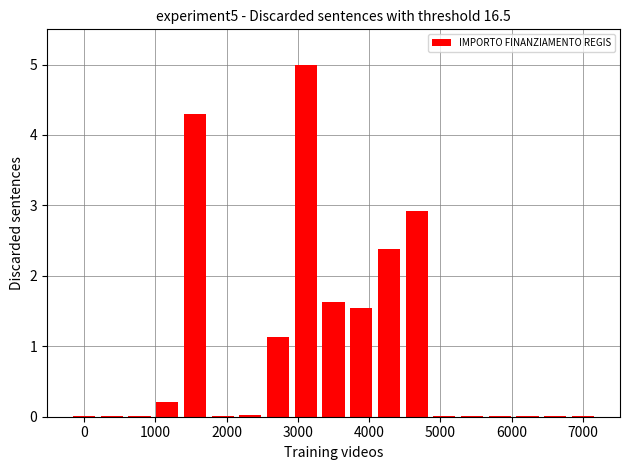

What is the maximum value shown in the chart?

5.0